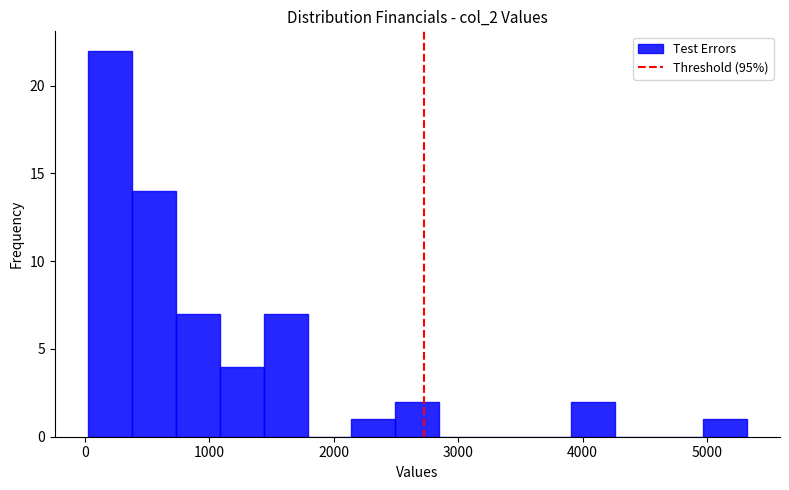

Around what value on the x-axis is the tallest bar? Give the approximate position of its centre, as read against the axis.

200